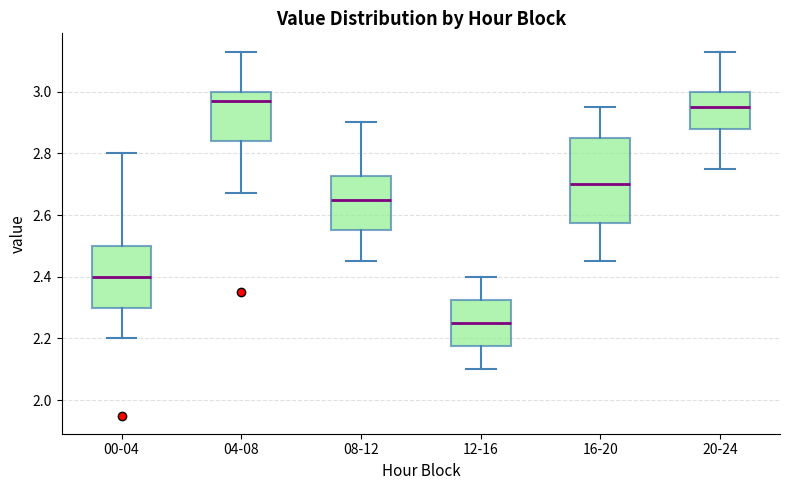

Comparing the boxes themselves (not the whiskers), which one is the tallest?

16-20